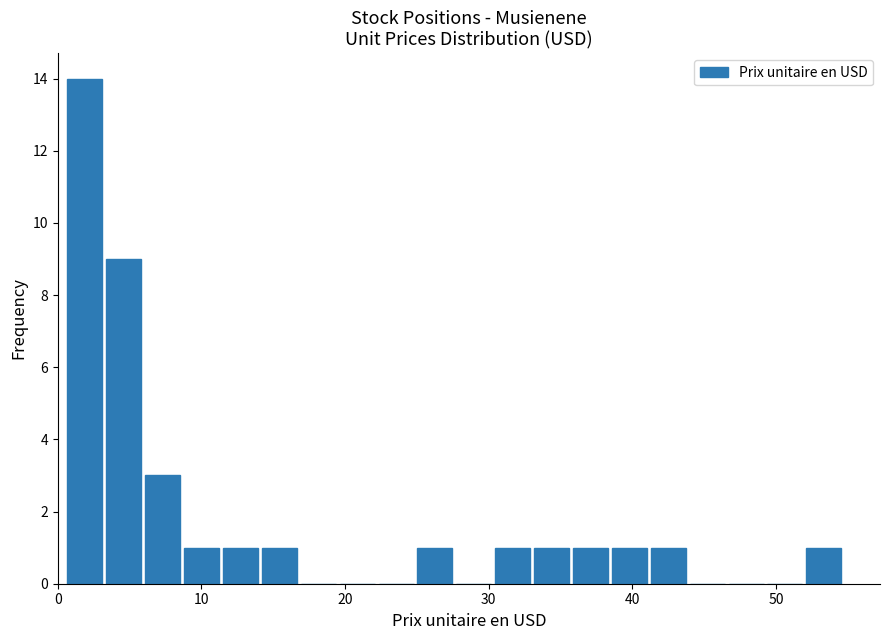

Read against the x-axis, roughly where is the centre of the tallest bar?

2